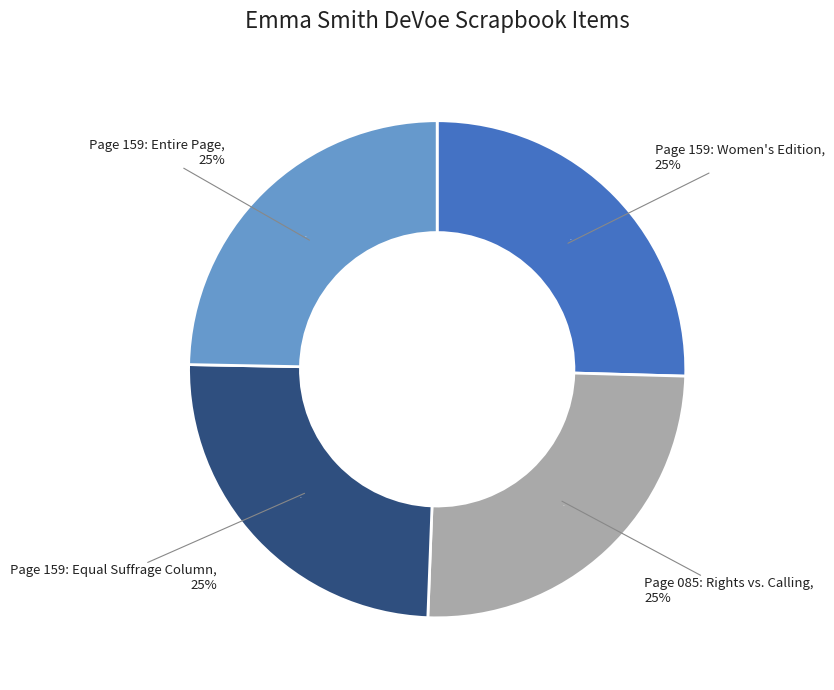

Combined, do Page 159: Entire Page and Page 159: Women's Edition account for over 50%?

Yes